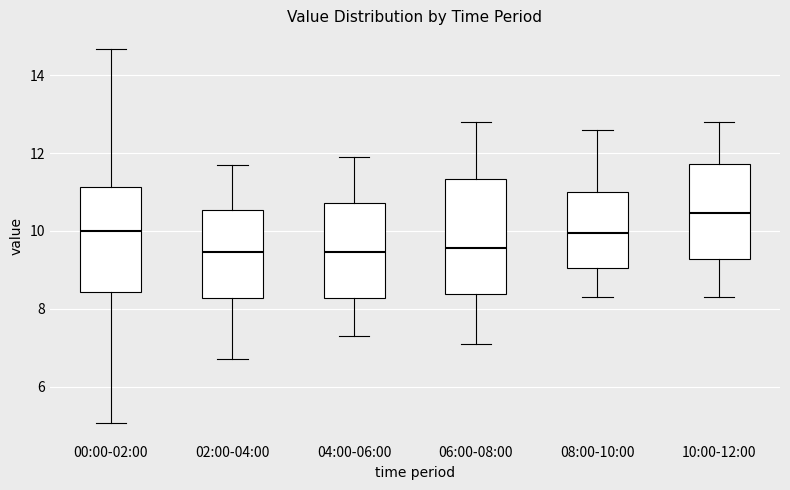

Which box has the highest median line?

10:00-12:00